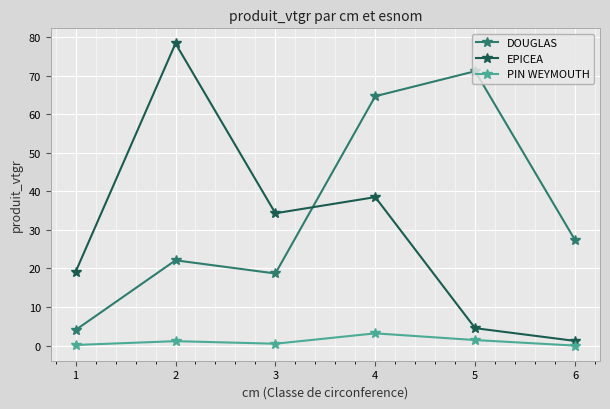

At which label does PIN WEYMOUTH reach its peak?

4